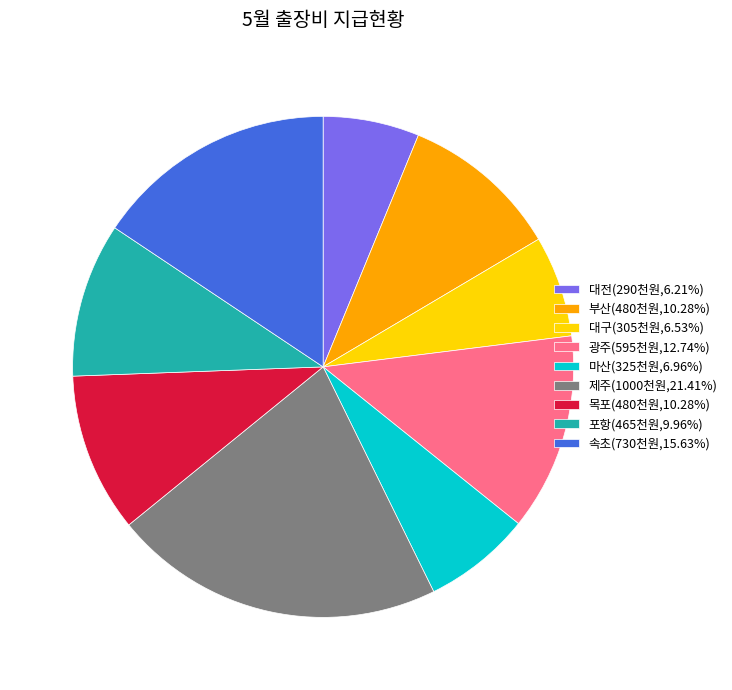

Does 대전(290천원,6.21%) account for over 50% of the chart?

No